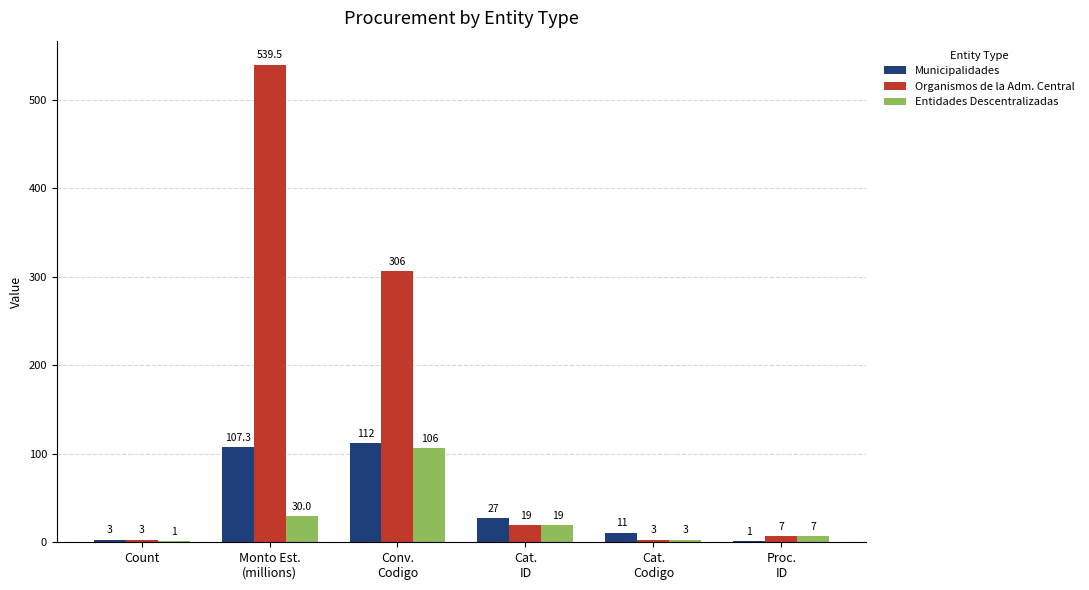

Which series has the largest total across all categories?

Organismos de la Adm. Central